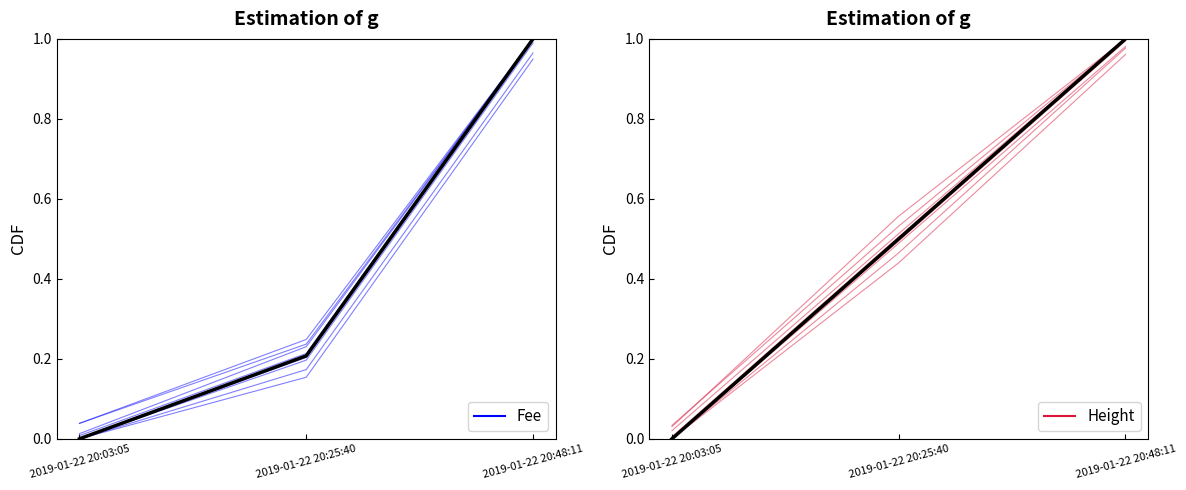

Rank the categories by value from highest to lowest.

2019-01-22 20:48:11, 2019-01-22 20:25:40, 2019-01-22 20:03:05